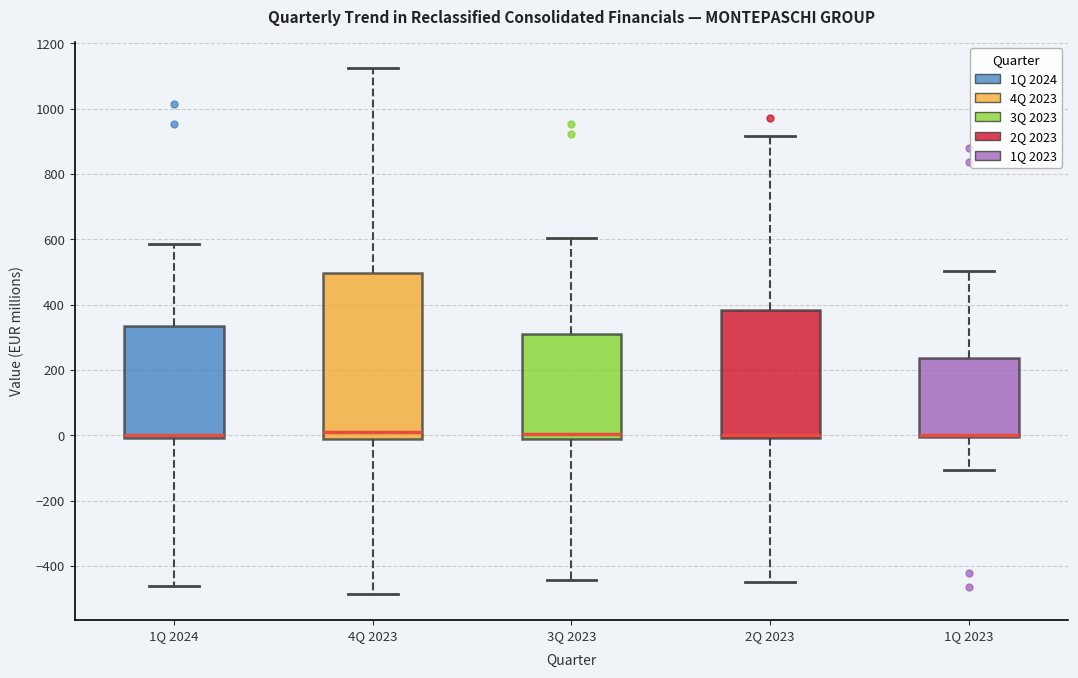

Reading left to right, read every box against the y-axis: the position of its median line, the range the box covers, and the ends of its whiskers. The values are not printed on the chart, so give them approximately, as read against the axis.

1Q 2024: median 0 (just above the box's lower edge), box 0 to 340, whiskers -460 to 580
4Q 2023: median 20, box -20 to 500, whiskers -480 to 1120
3Q 2023: median 0, box -20 to 300, whiskers -440 to 600
2Q 2023: median 0 (just above the box's lower edge), box 0 to 380, whiskers -440 to 920
1Q 2023: median 0 (just above the box's lower edge), box 0 to 240, whiskers -100 to 500